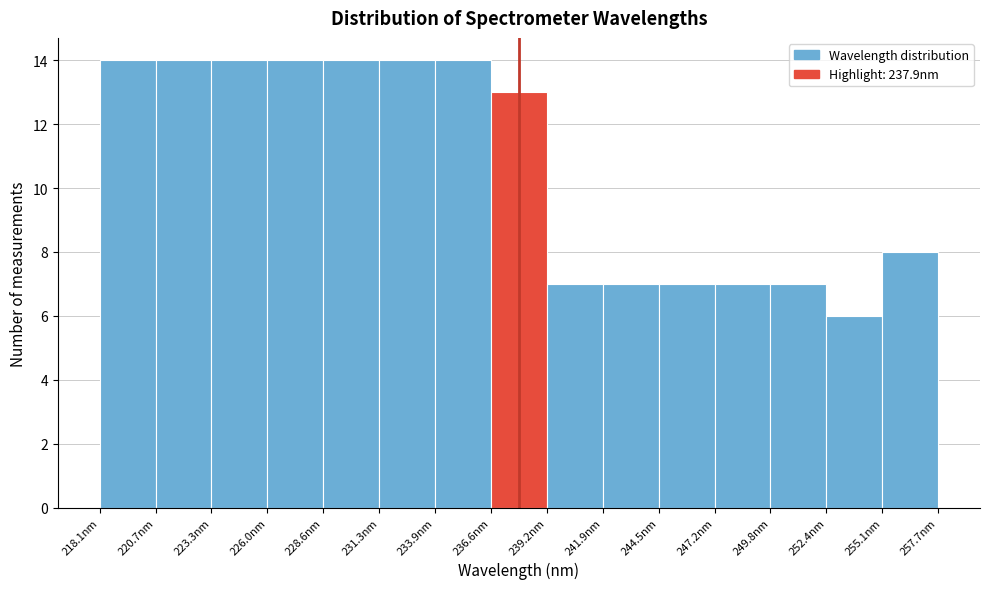

Reading left to right, transcribe this chart: for each bar, give the range it covers on the x-axis and its height. Neither the bar edges nor the heights are printed on the chart, so give them approximately, as read against the axes.

218.0 to 220.5: 14
220.5 to 223.5: 14
223.5 to 226.0: 14
226.0 to 228.5: 14
228.5 to 231.5: 14
231.5 to 234.0: 14
234.0 to 236.5: 14
236.5 to 239.0: 13
239.0 to 242.0: 7
242.0 to 244.5: 7
244.5 to 247.0: 7
247.0 to 250.0: 7
250.0 to 252.5: 7
252.5 to 255.0: 6
255.0 to 257.5: 8